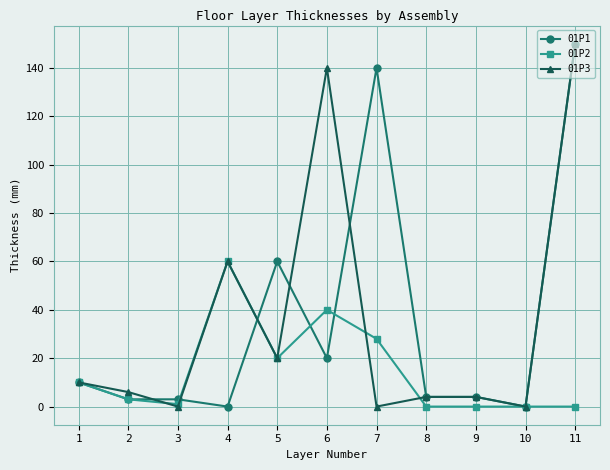

At which label does 01P3 first exceed 6?

1